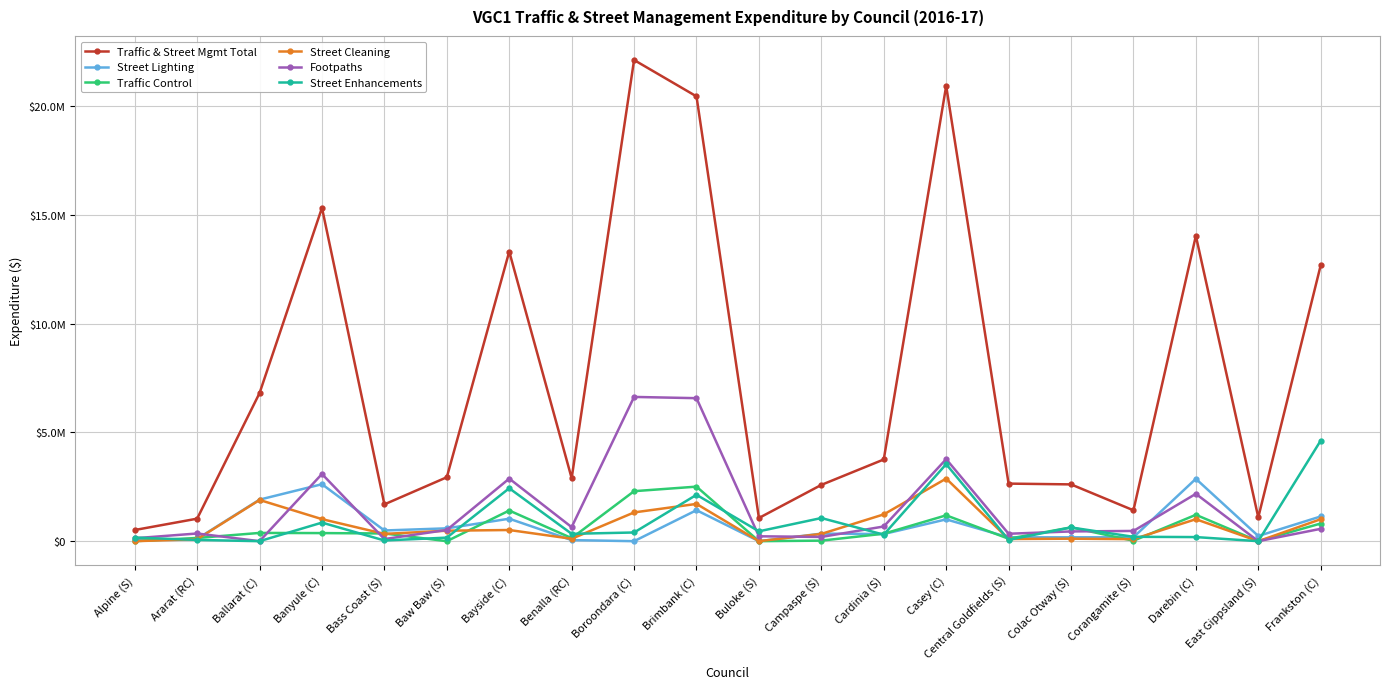

What is the highest value of the Street Cleaning series?

2878004.0